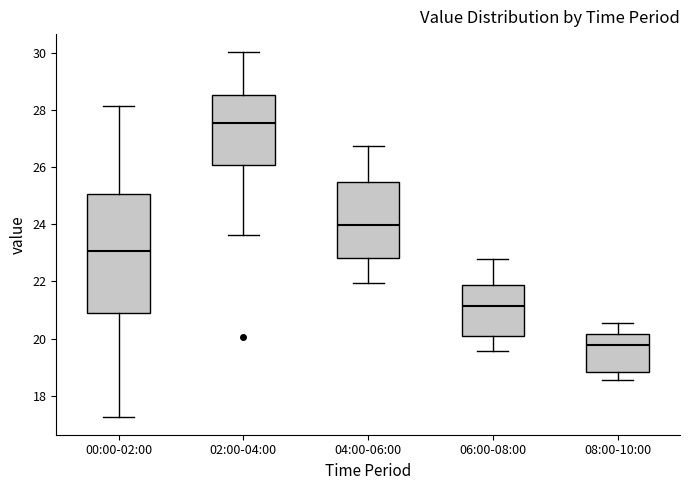

Where is the lower edge of the box for 04:00-06:00 on the y-axis? The values are not printed on the chart, so give them approximately, as read against the axis.

22.8